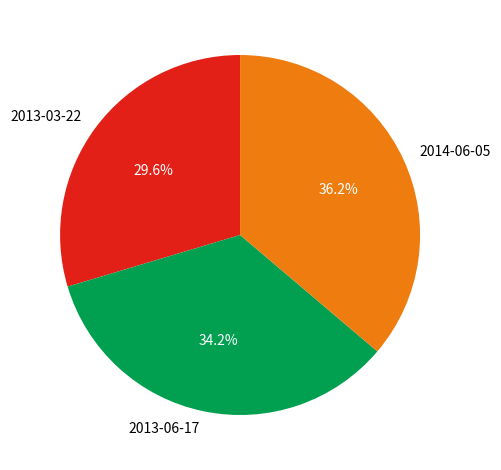

To the nearest percent, what is the difference between the largest and smallest slice percentages?

7%